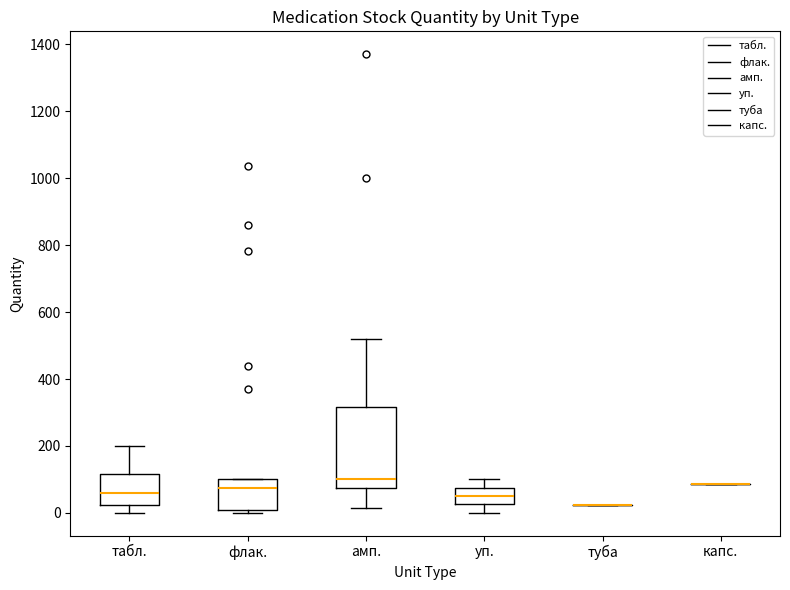

Comparing the boxes themselves (not the whiskers), which one is the tallest?

амп.